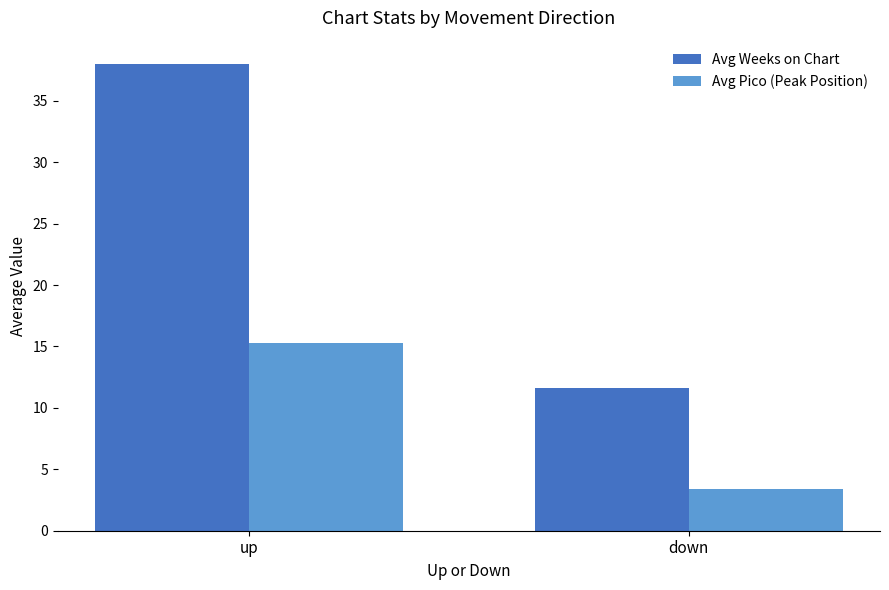

Which category has the highest value across all series?

up